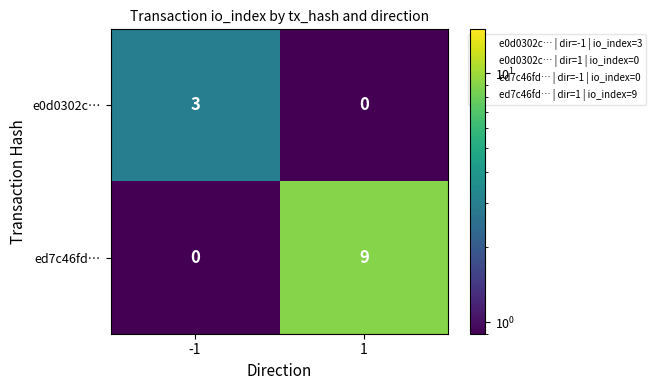

Which category has the highest value across all series?

1